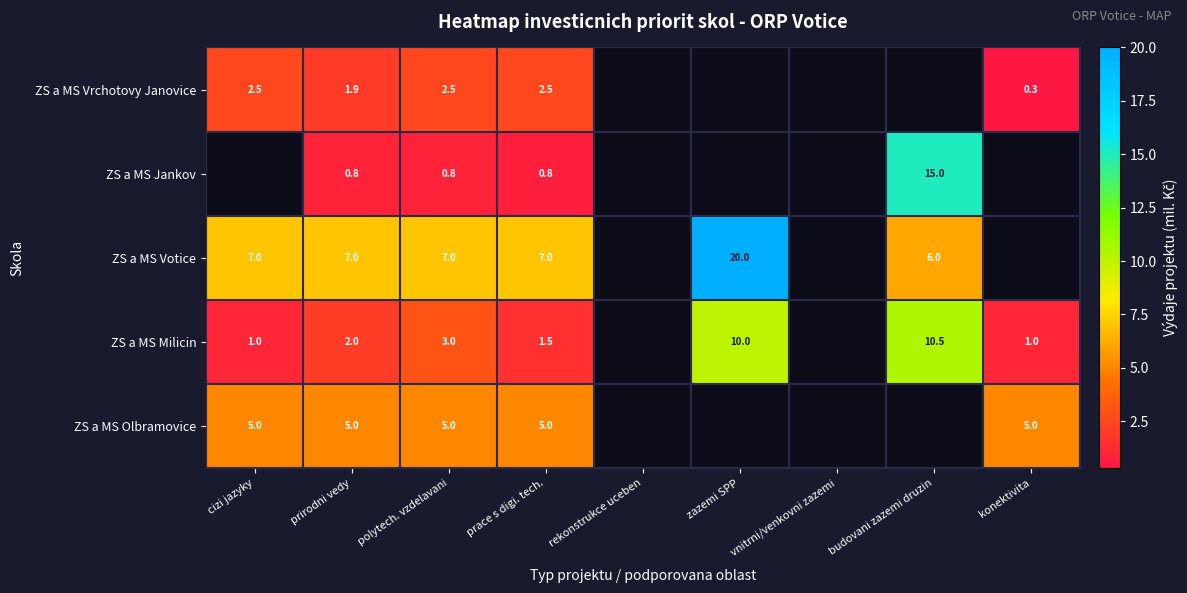

What is the difference between the ZS a MS Milicin values at zazemi SPP and polytech. vzdelavani?

7.0